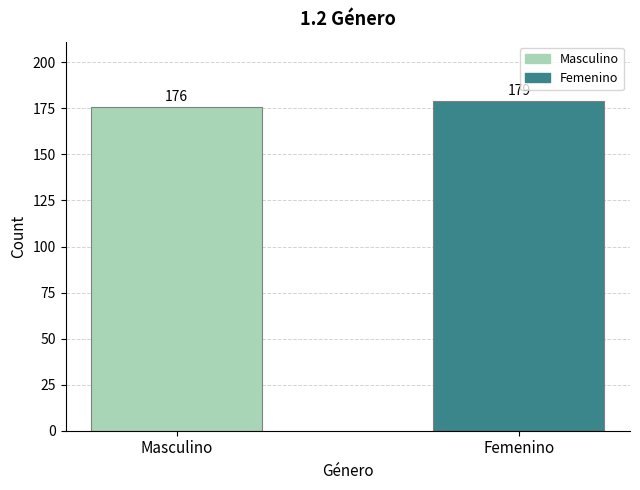

Is it true that the value at Femenino is 179?

True